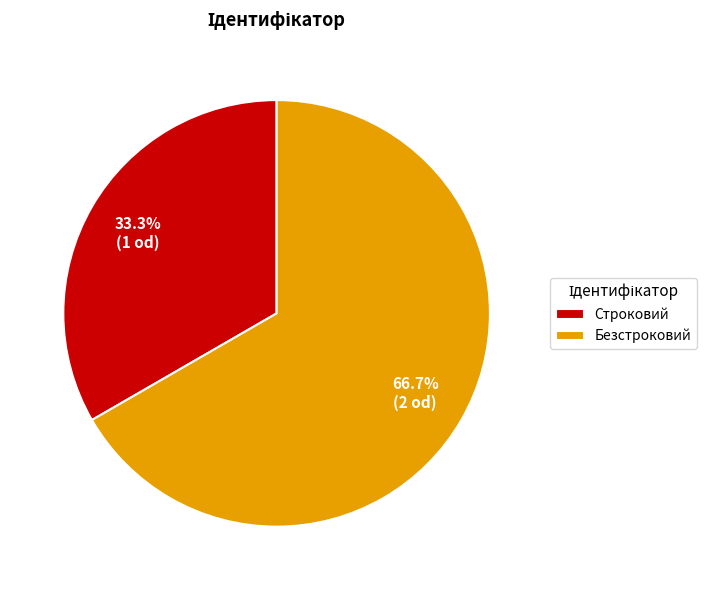

What is the ratio of the value at Безстроковий to the value at Строковий?

2.0